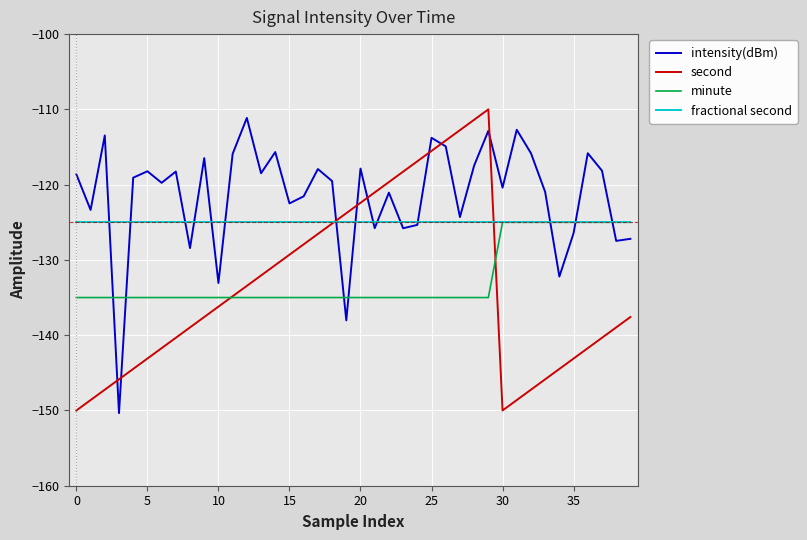

Which series has the largest total across all categories?

intensity(dBm)